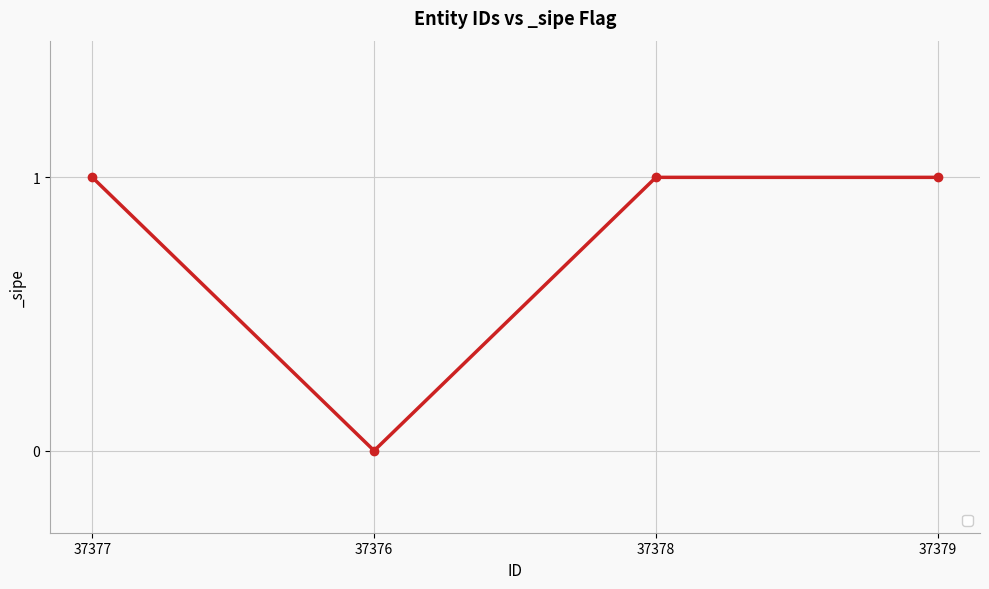

Where is the first local minimum?

37376